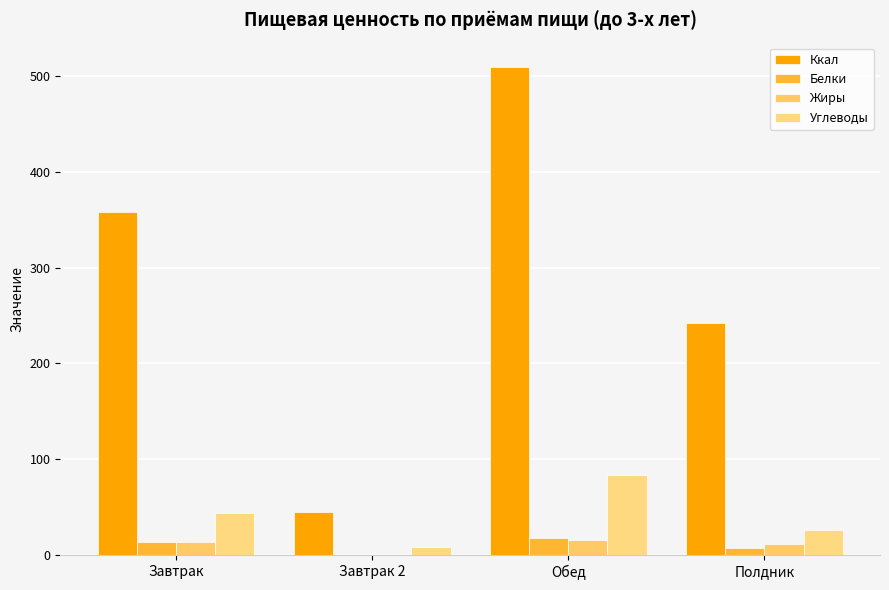

How many values in the Жиры series exceed 13?

2